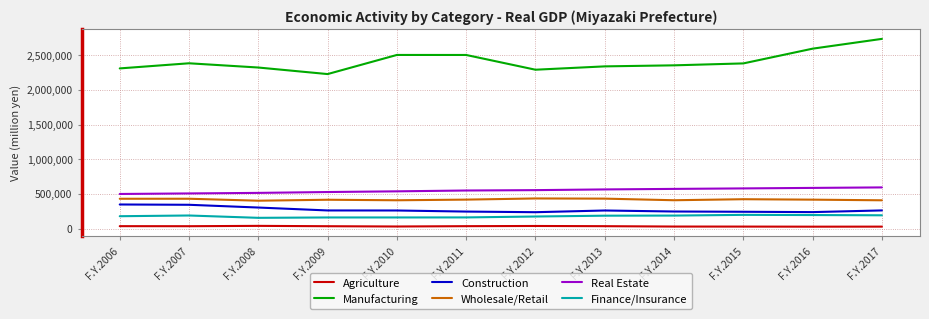

Which series has the largest total across all categories?

Manufacturing